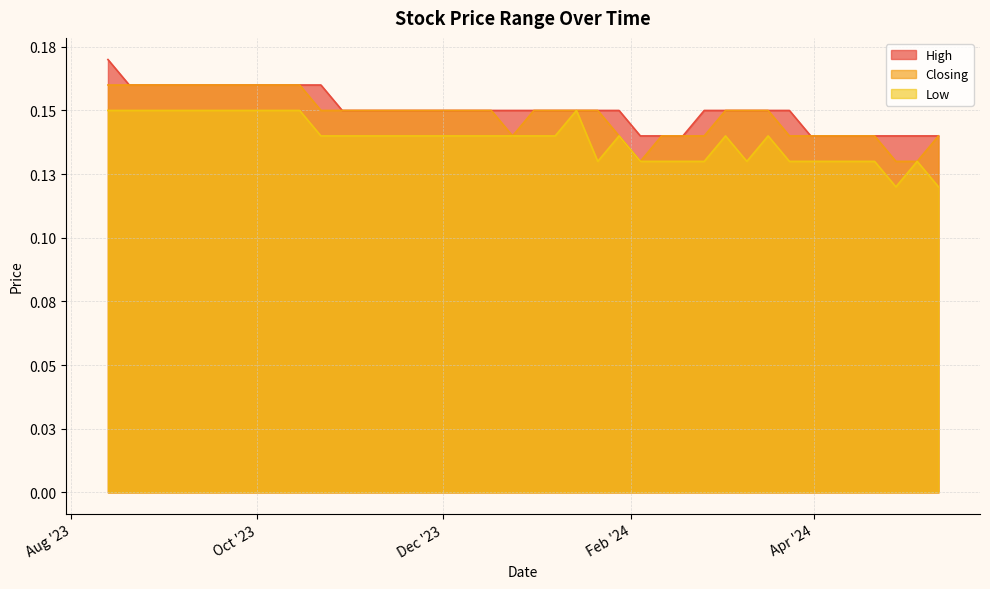

What is the maximum value shown in the chart?

0.2